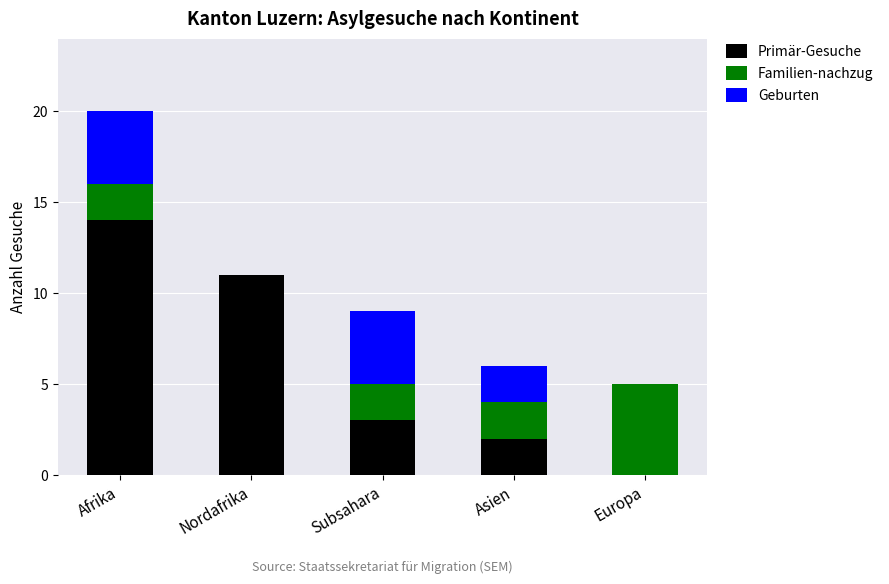

What is the total value across all series at Afrika?

20